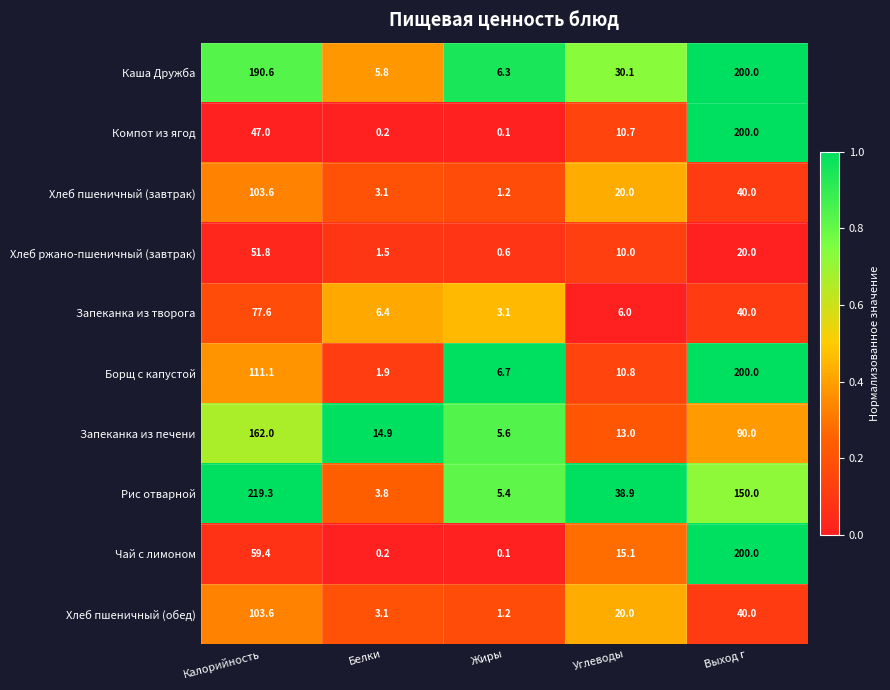

List the labels in order of Хлеб ржано-пшеничный (завтрак) value, largest first.

Калорийность, Выход г, Углеводы, Белки, Жиры